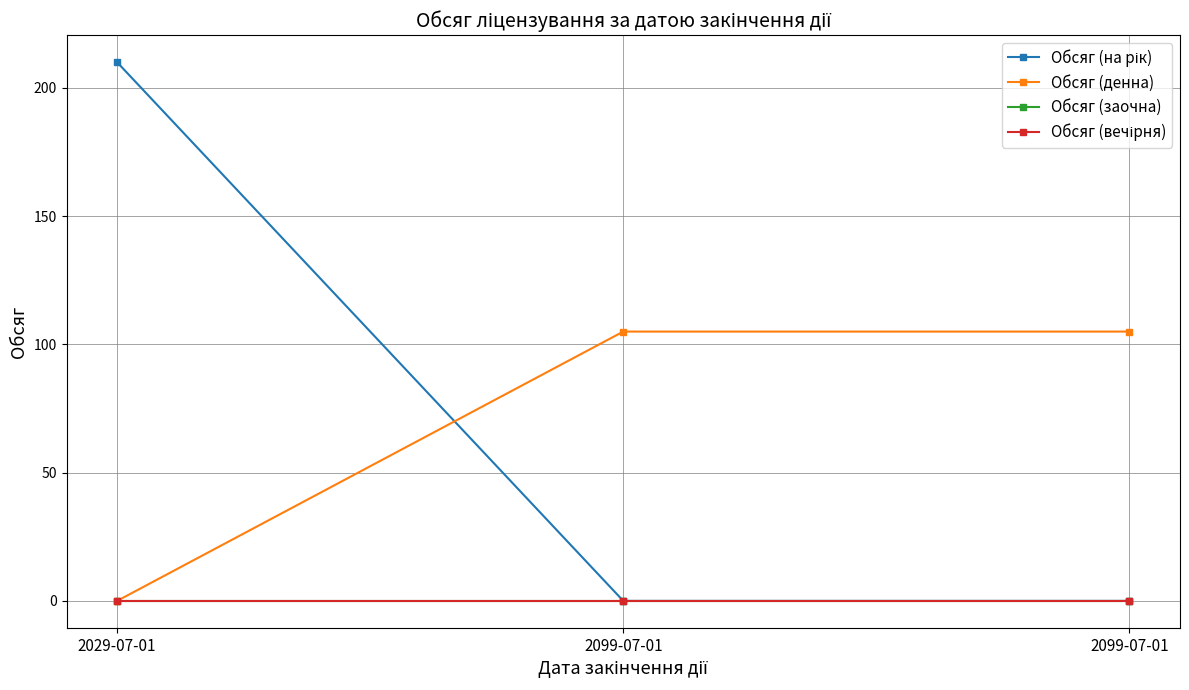

Does the chart have visible grid lines?

Yes